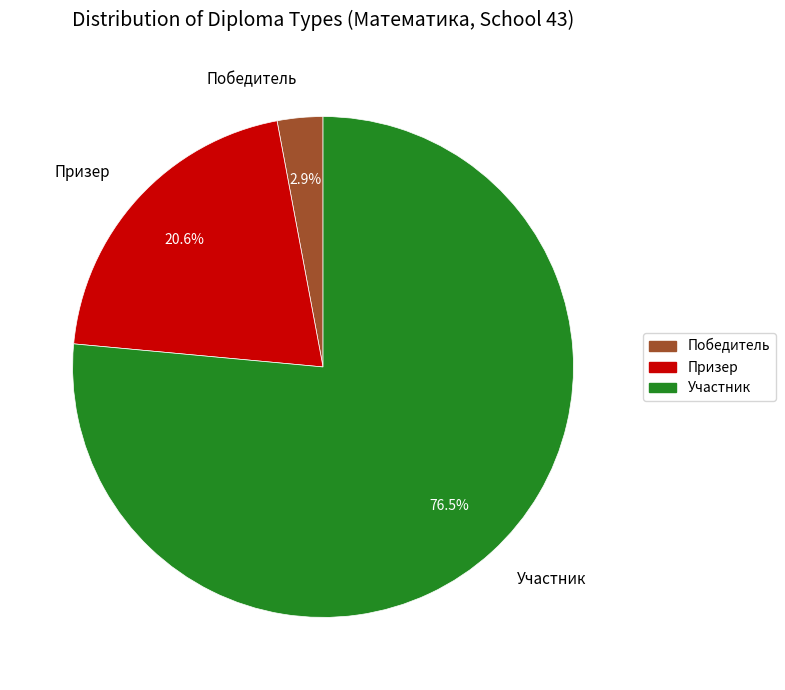

Which has a higher value, Призер or Победитель?

Призер